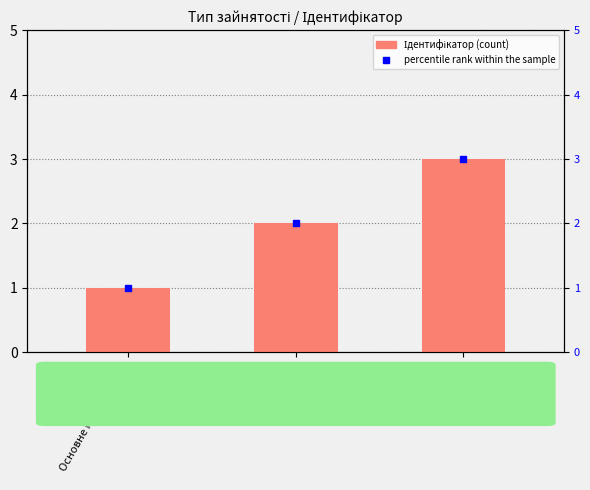

What is the sum of all Ідентифікатор values?

6